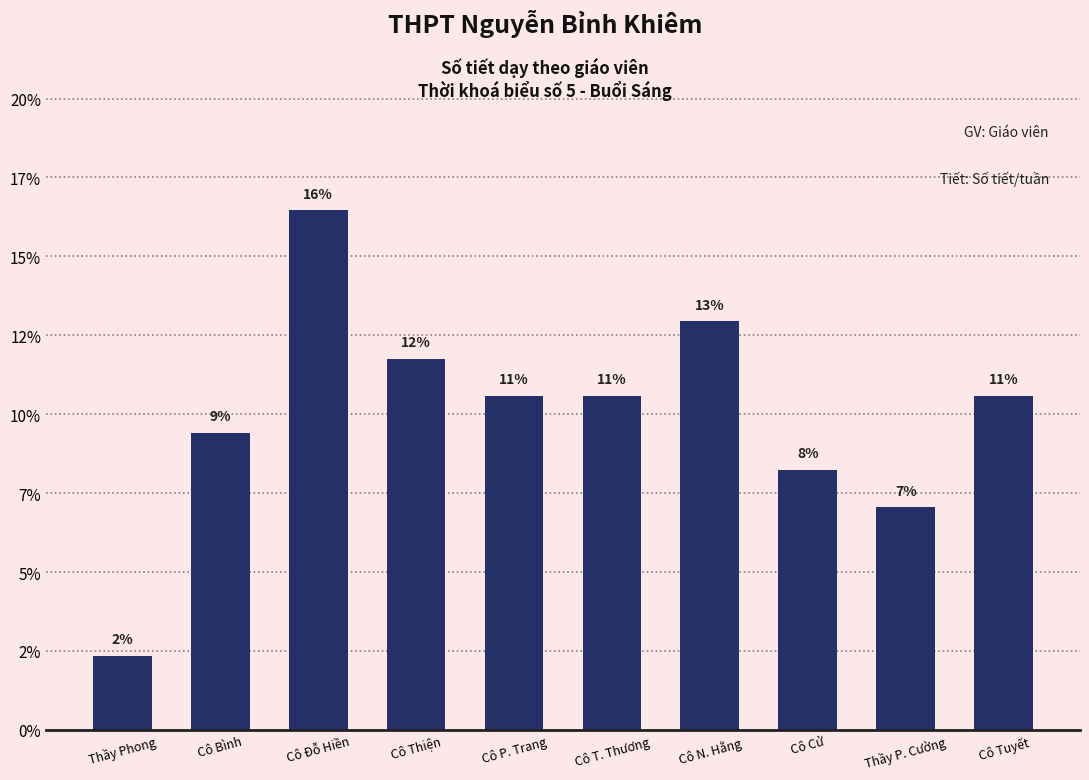

What is the difference between the values at Cô P. Trang and Cô N. Hằng?

2.4